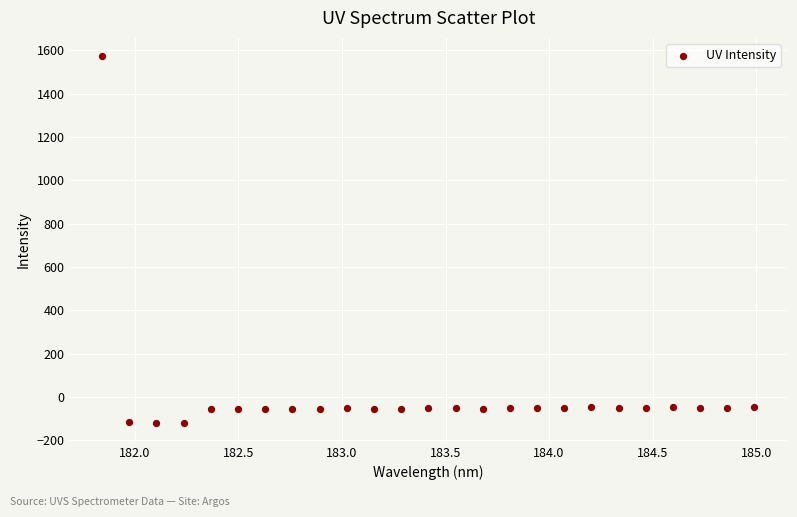

What is the range of X values (max minus min)?

3.1